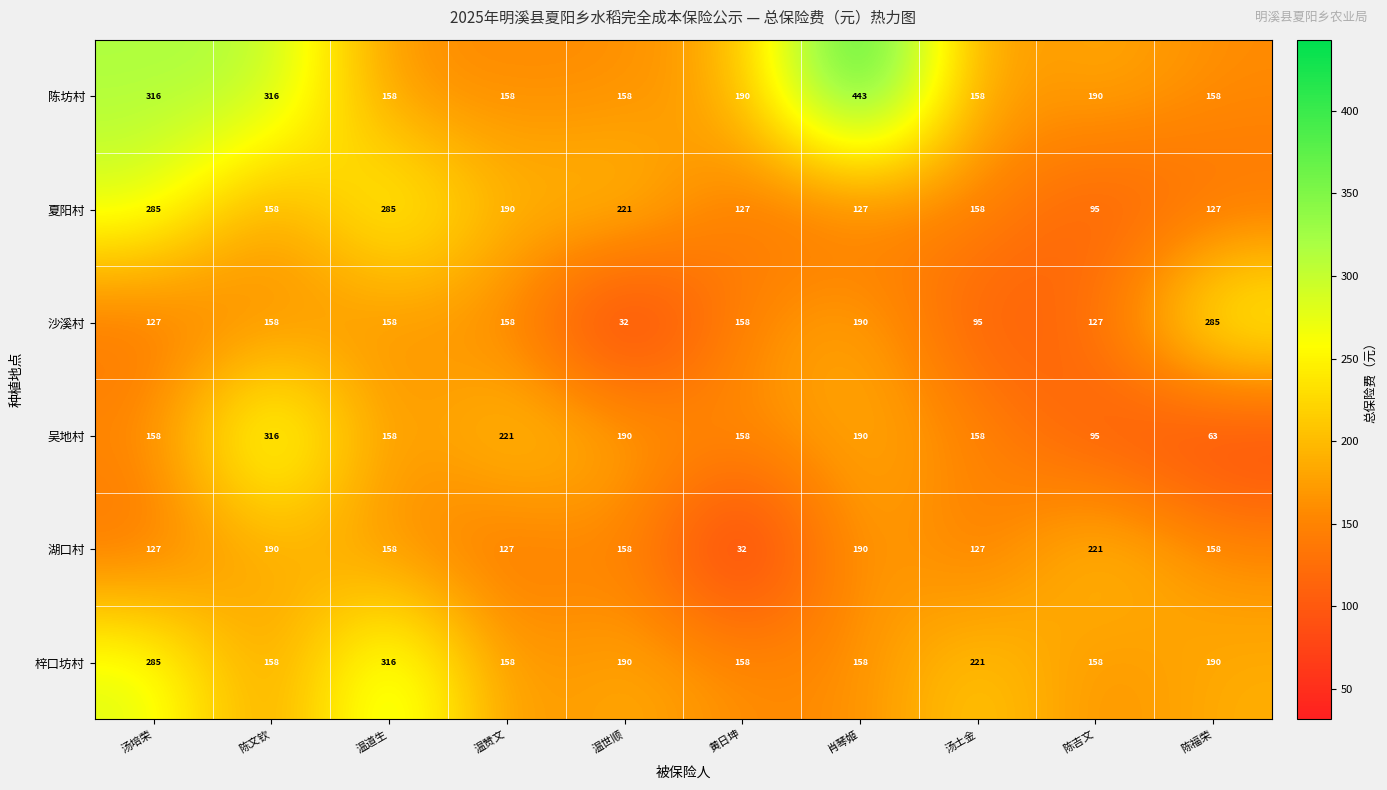

What is the highest value of the 陈坊村 series?

443